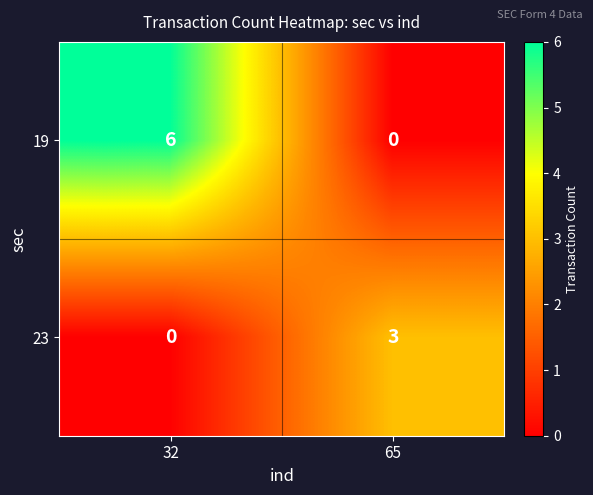

The value of 23 at 32 is 0. True or false?

True